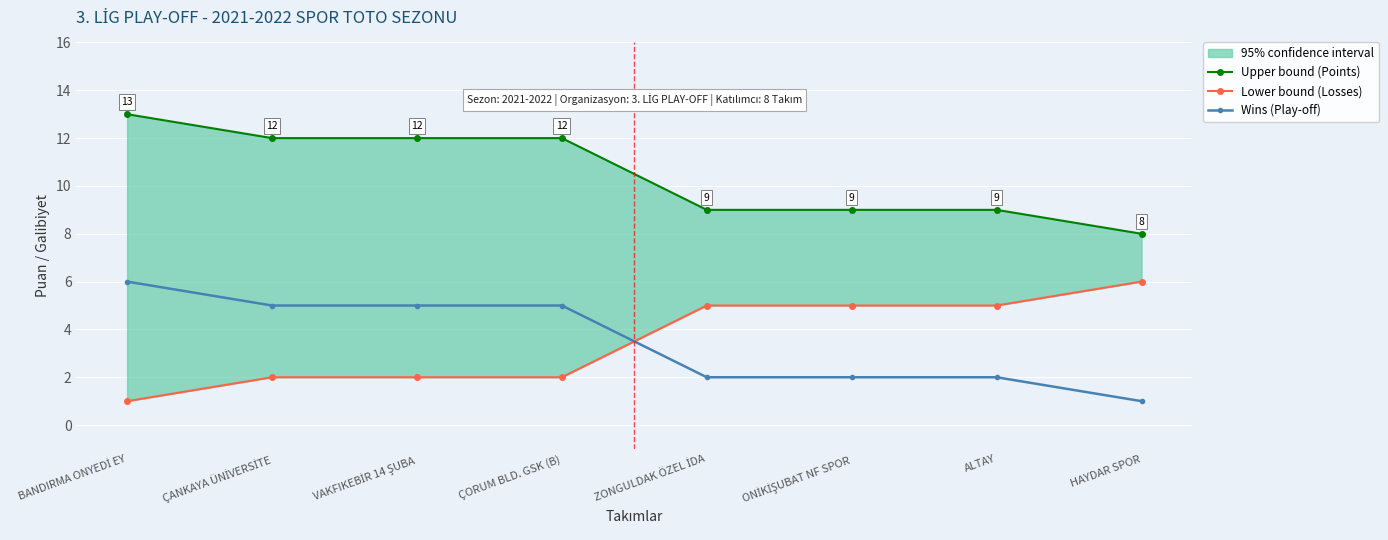

Read the Upper bound (Points) value at ONİKİŞUBAT NF SPOR.

9